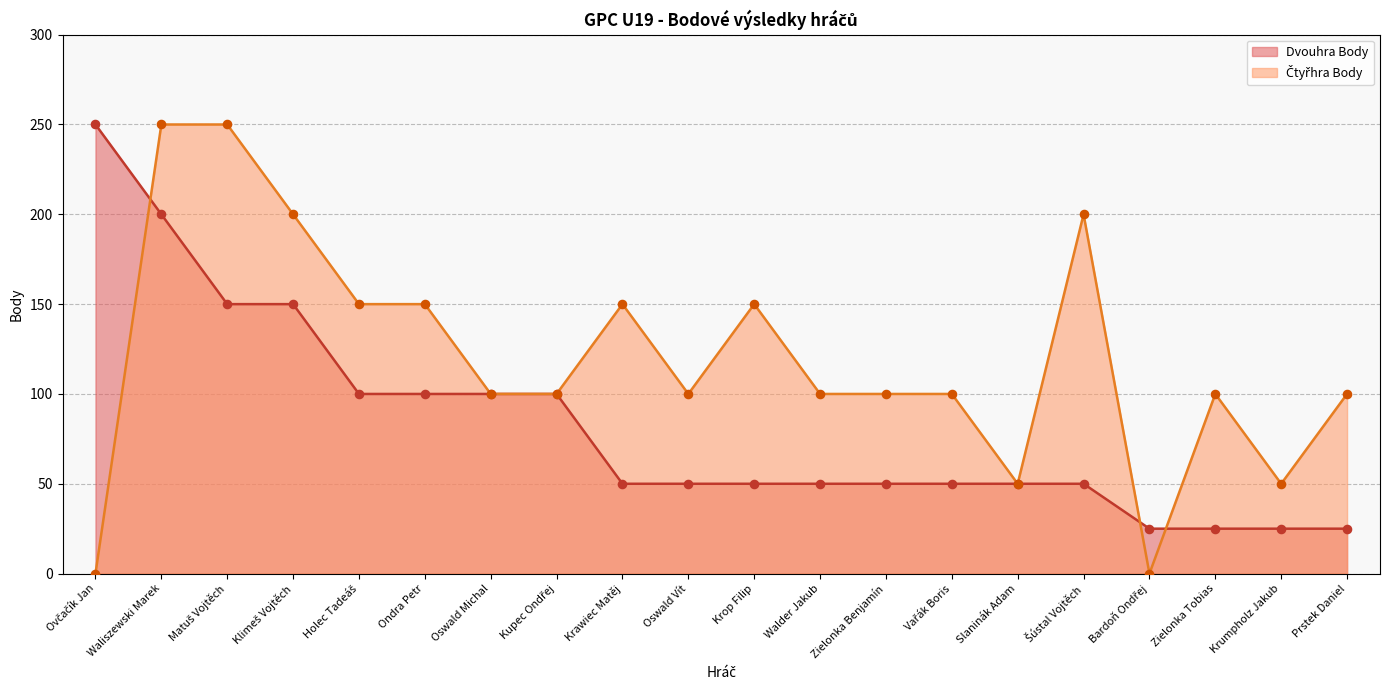

What are all the series names shown in the legend?

Dvouhra Body, Čtyřhra Body